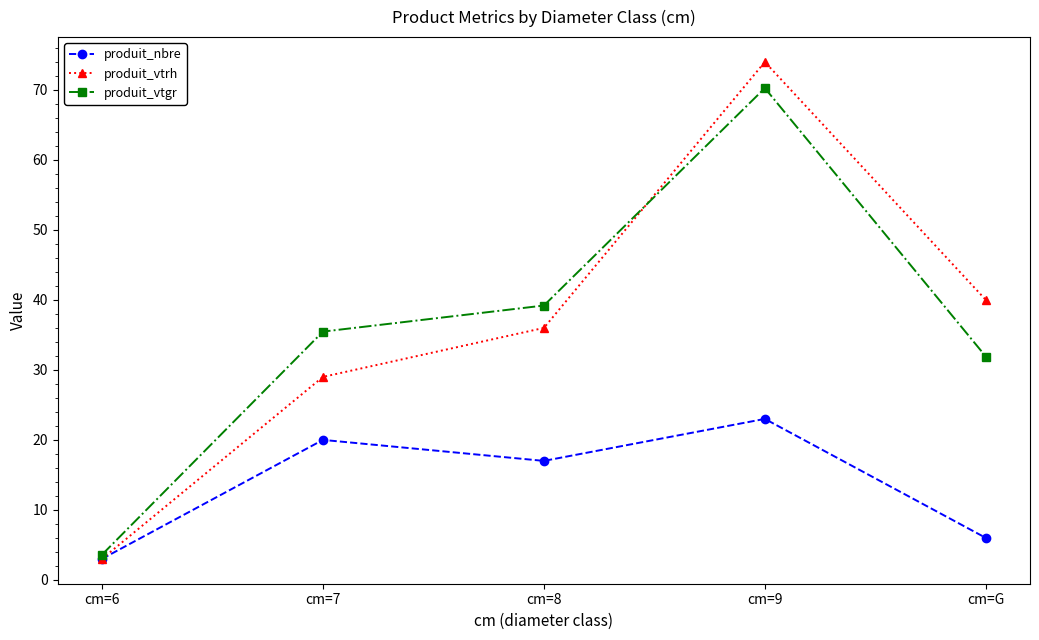

Reading right to left, what are all the values shown in this chart?

produit_nbre: cm=G=6.0	cm=9=23.0	cm=8=17.0	cm=7=20.0	cm=6=3.0
produit_vtrh: cm=G=40.0	cm=9=74.0	cm=8=36.0	cm=7=29.0	cm=6=3.0
produit_vtgr: cm=G=31.9	cm=9=70.3	cm=8=39.2	cm=7=35.5	cm=6=3.6